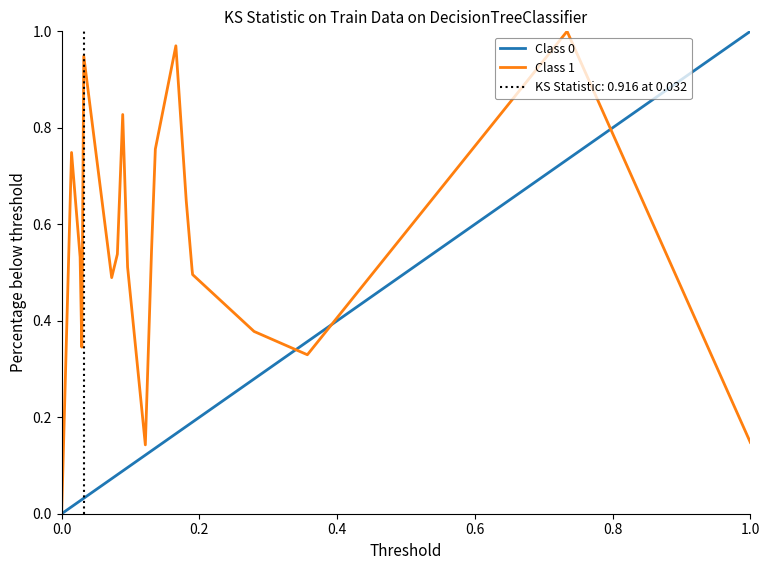

True or false: Class 0 has more than 0 interior local peaks.

False